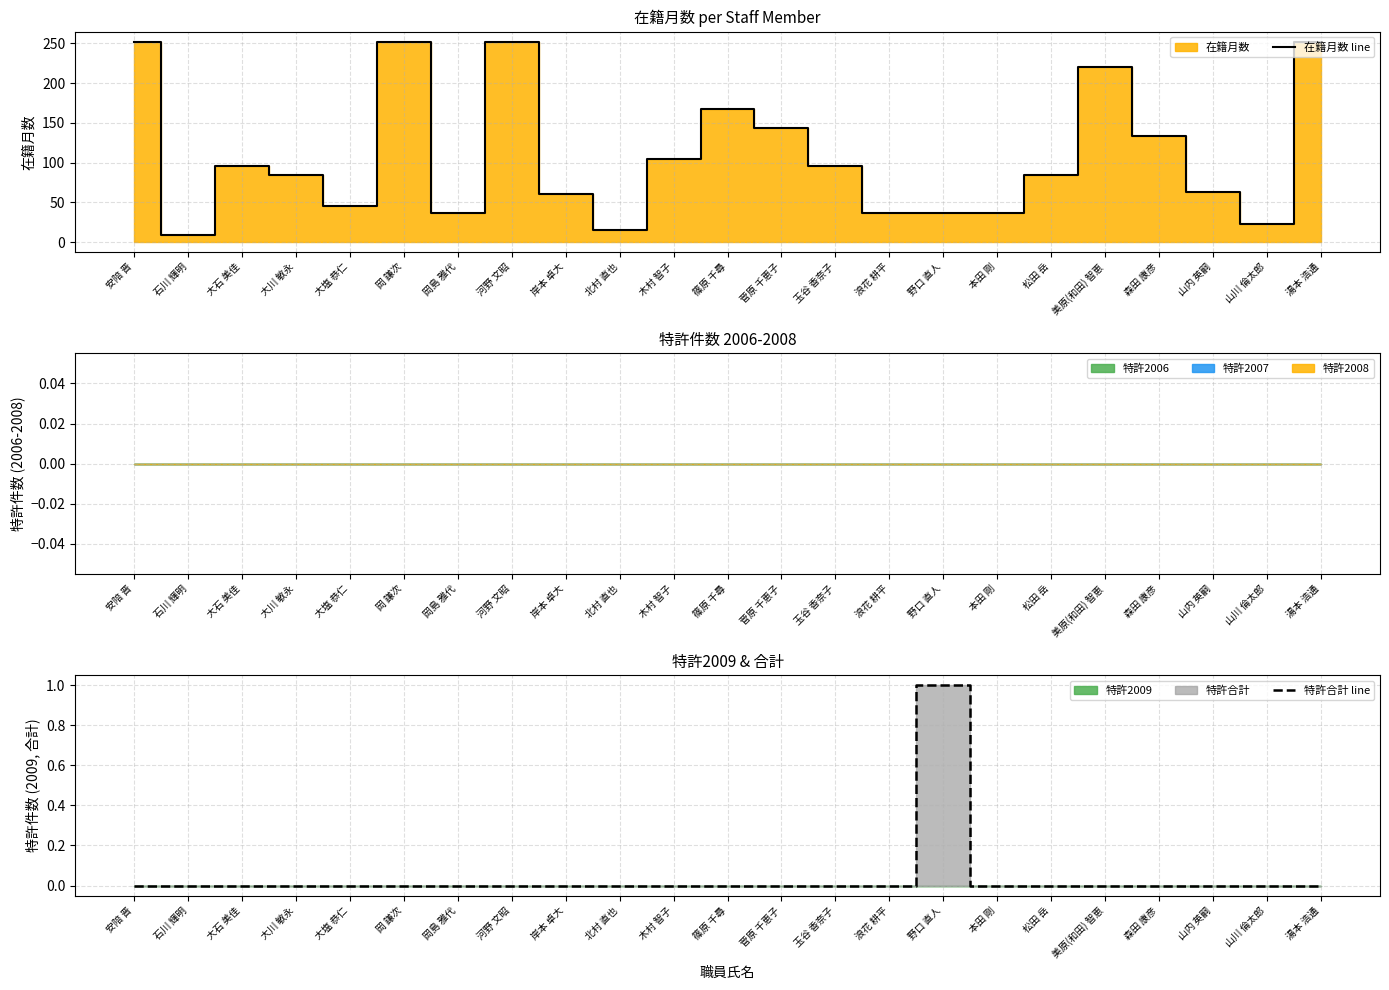

Is it true that 特許合計 line equals -1 at 美原(和田) 智恵?

False